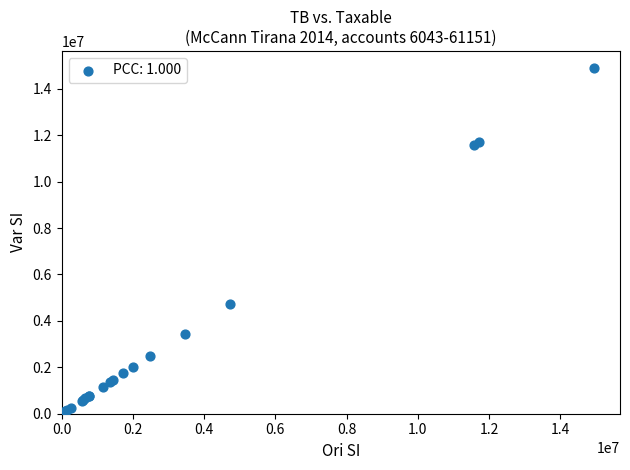

What Y value in the scatter plot is closest to 7474836?

4731146.9